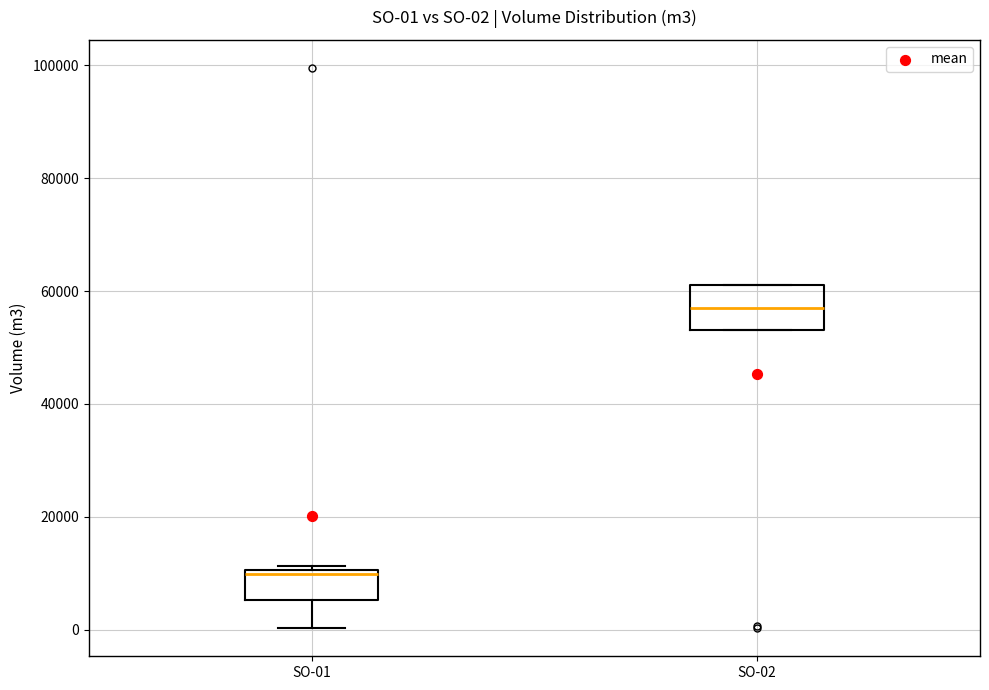

Which box has the highest median line?

SO-02